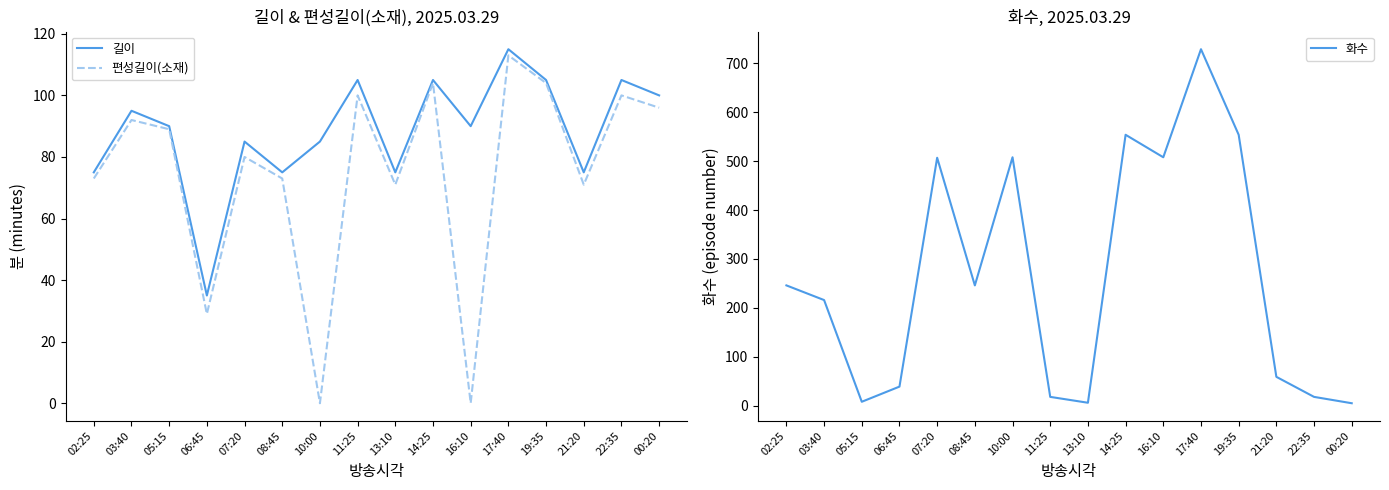

The 화수 series shows 301 at 03:40. True or false?

False